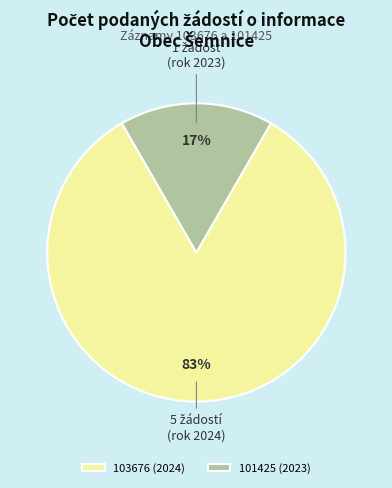

Is it true that 103676 (2024) is 96% of the pie?

False